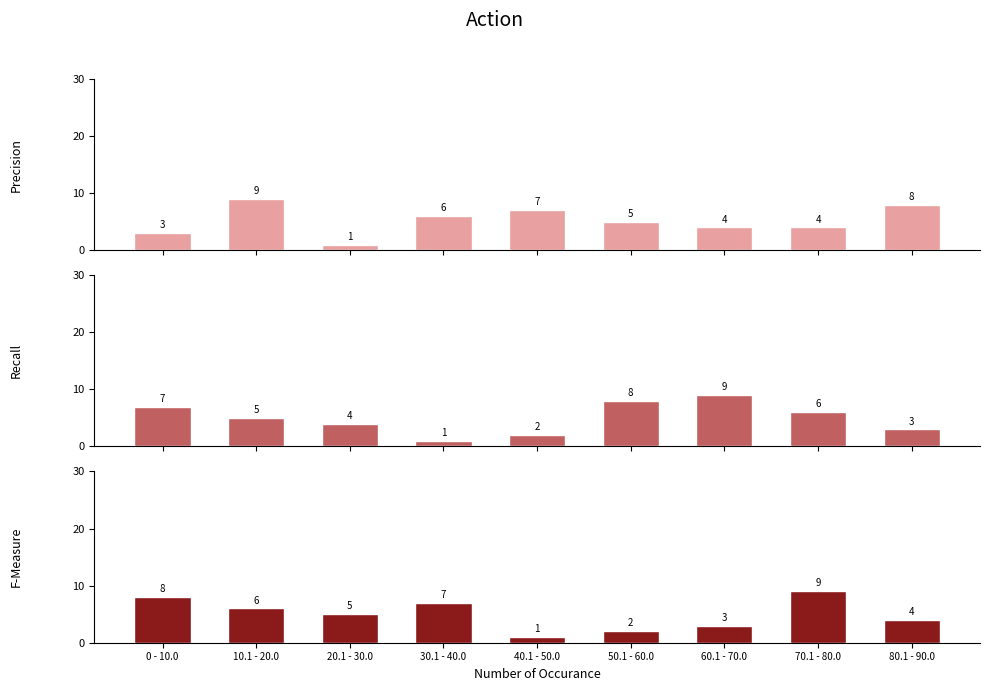

What is the sum of all col_7 values?

47